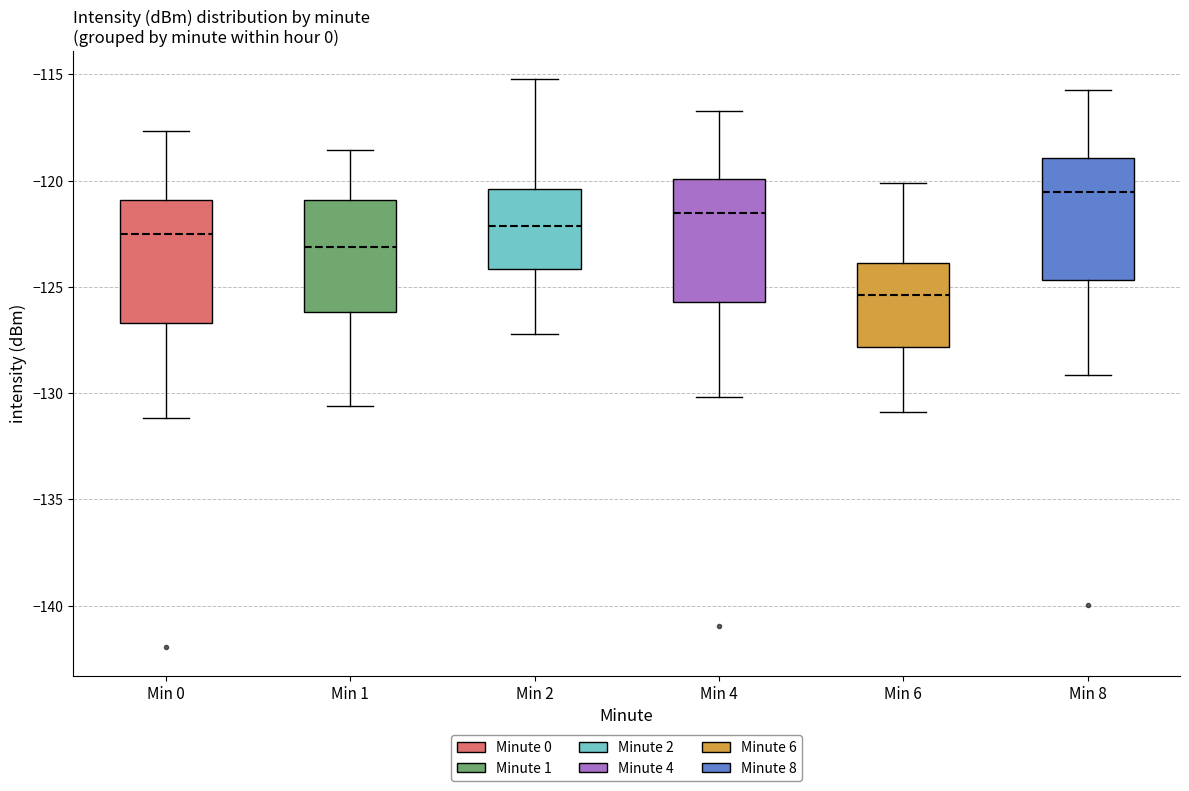

Reading left to right, read every box against the y-axis: the position of its median line, the range the box covers, and the ends of its whiskers. The values are not printed on the chart, so give them approximately, as read against the axis.

Min 0: median -122.5, box -126.5 to -121.0, whiskers -131.0 to -117.5
Min 1: median -123.0, box -126.0 to -121.0, whiskers -130.5 to -118.5
Min 2: median -122.0, box -124.0 to -120.5, whiskers -127.0 to -115.0
Min 4: median -121.5, box -125.5 to -120.0, whiskers -130.0 to -116.5
Min 6: median -125.5, box -128.0 to -124.0, whiskers -131.0 to -120.0
Min 8: median -120.5, box -124.5 to -119.0, whiskers -129.0 to -115.5